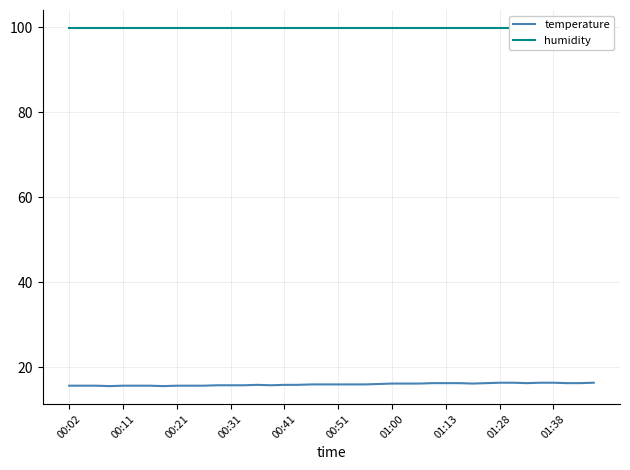

What are all the series names shown in the legend?

temperature, humidity